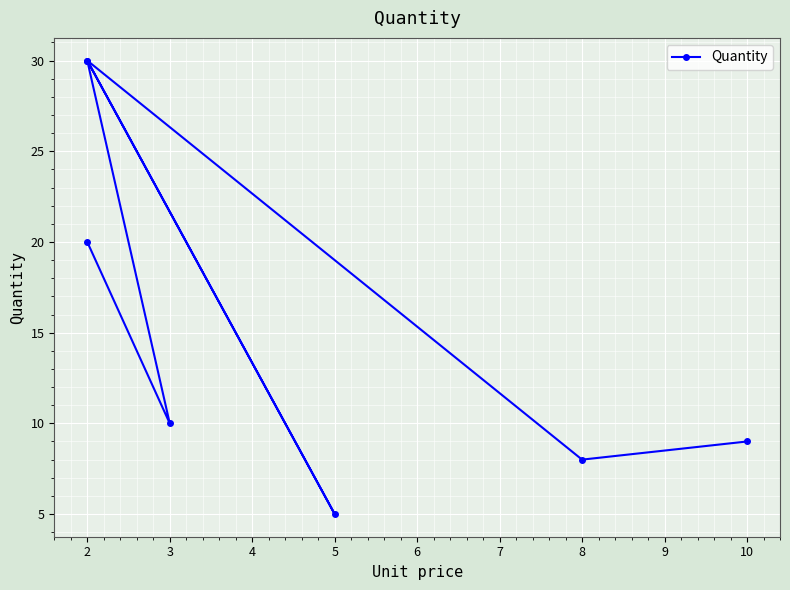

How many distinct data groups are displayed?

1